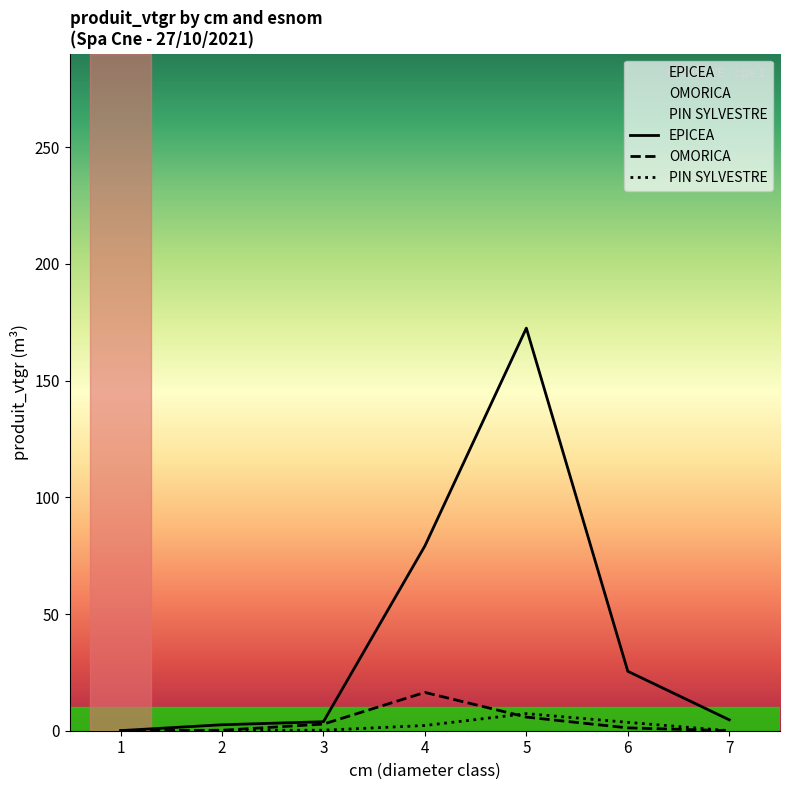

What are all the series names shown in the legend?

EPICEA, OMORICA, PIN SYLVESTRE